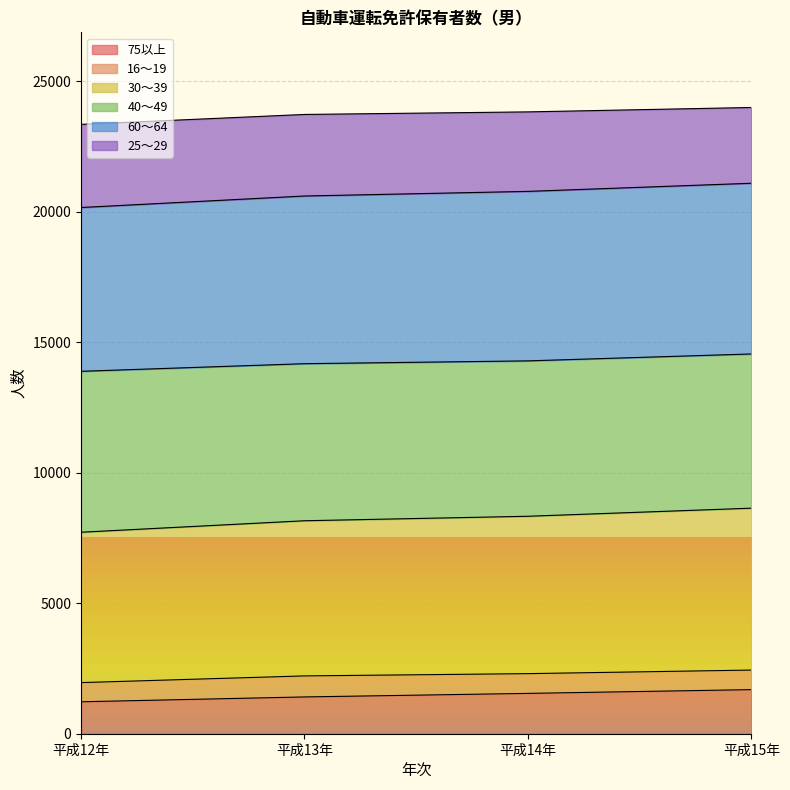

What position from the right is 平成12年?

4